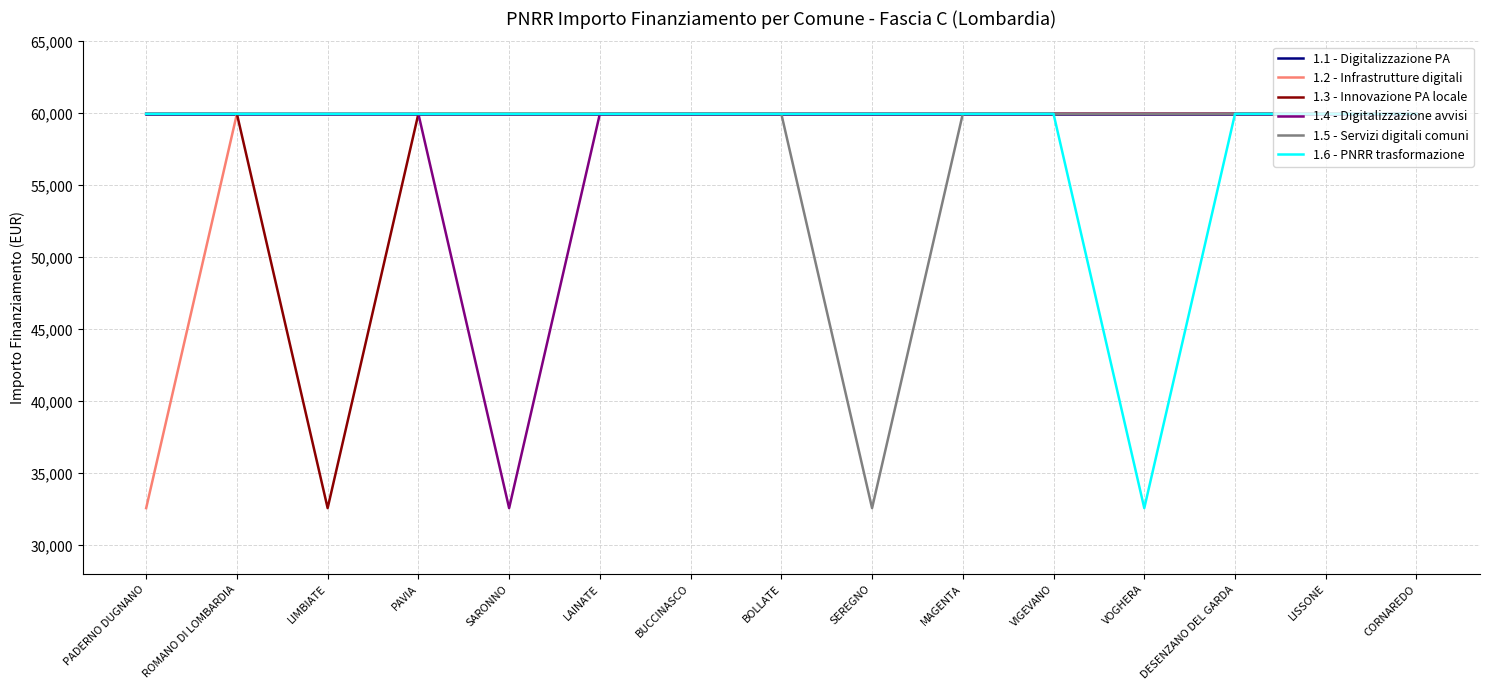

The 1.5 - Servizi digitali comuni series shows 57160 at SEREGNO. True or false?

False